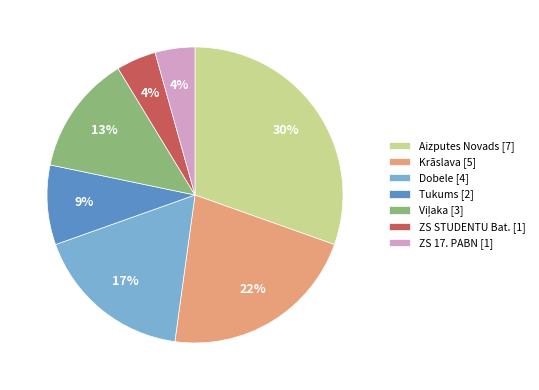

True or false: Krāslava accounts for 30% of the total.

False